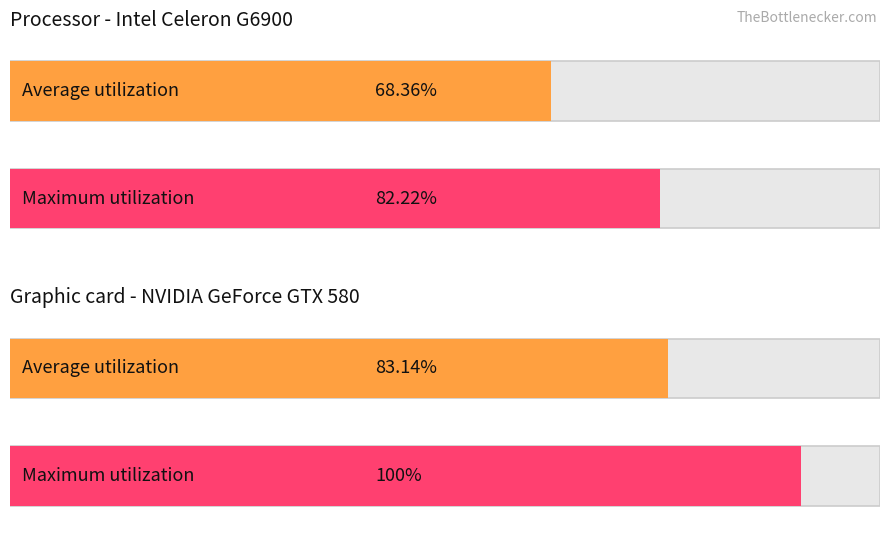

What is the value of the Maximum utilization bar at the 1st from the left?

82.2